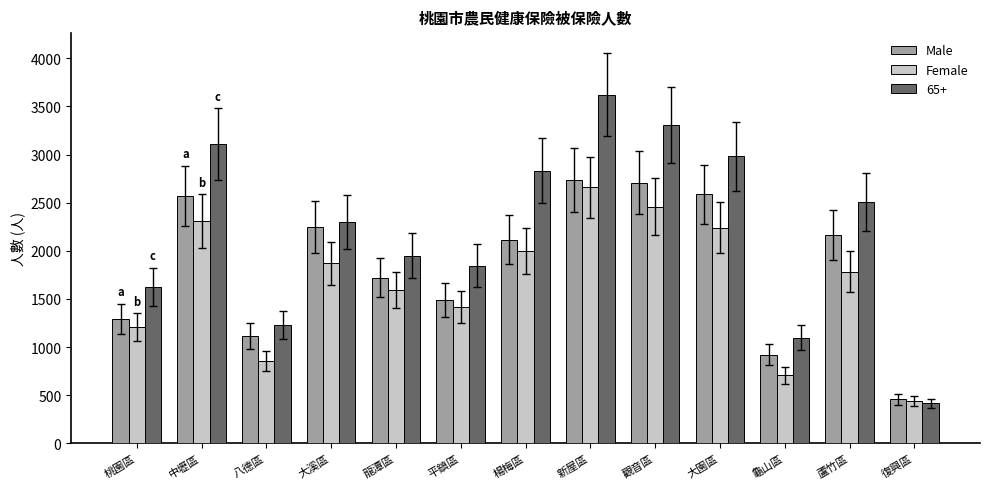

How many bars are there in total?

39